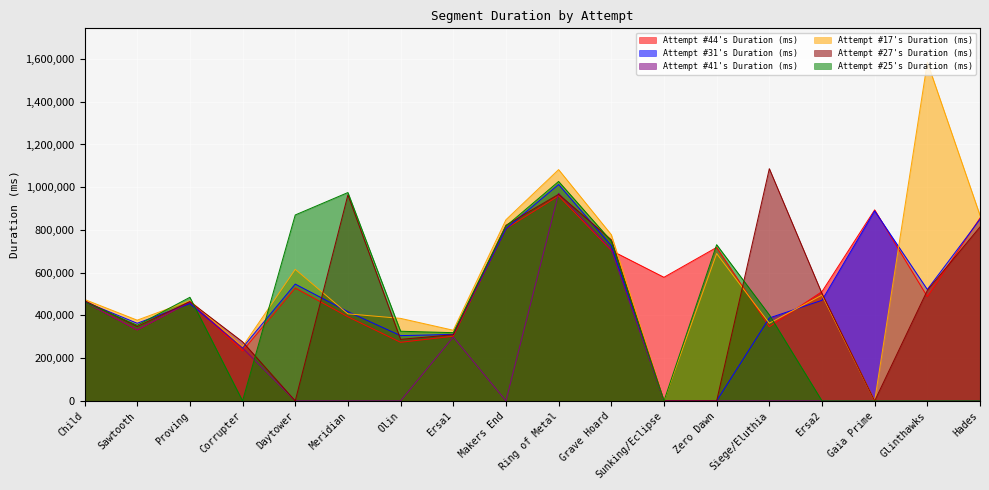

At which label does Attempt #31's Duration (ms) reach its minimum?

Sunking/Eclipse